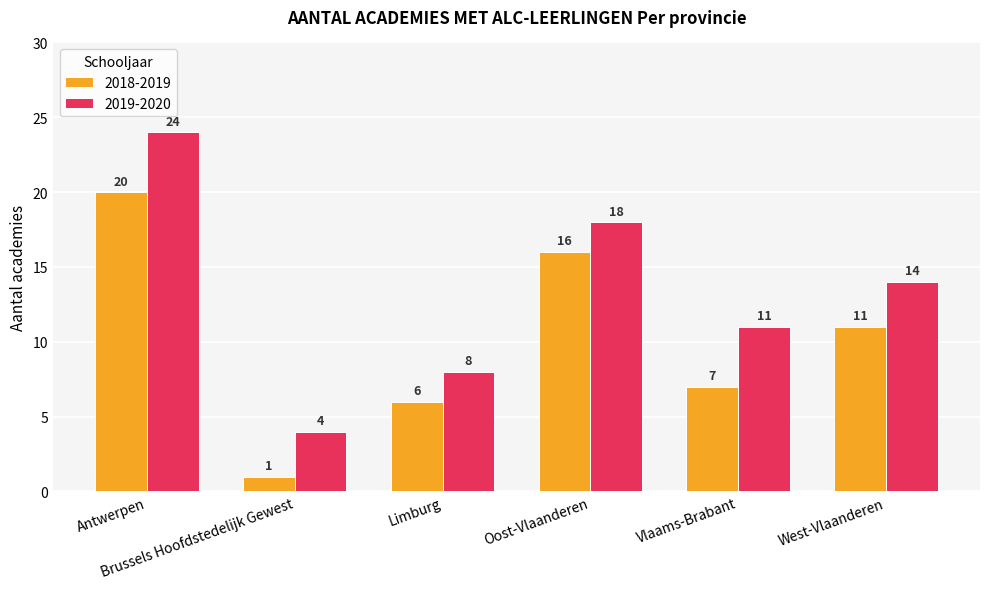

At which label does 2018-2019 first exceed 11?

Antwerpen